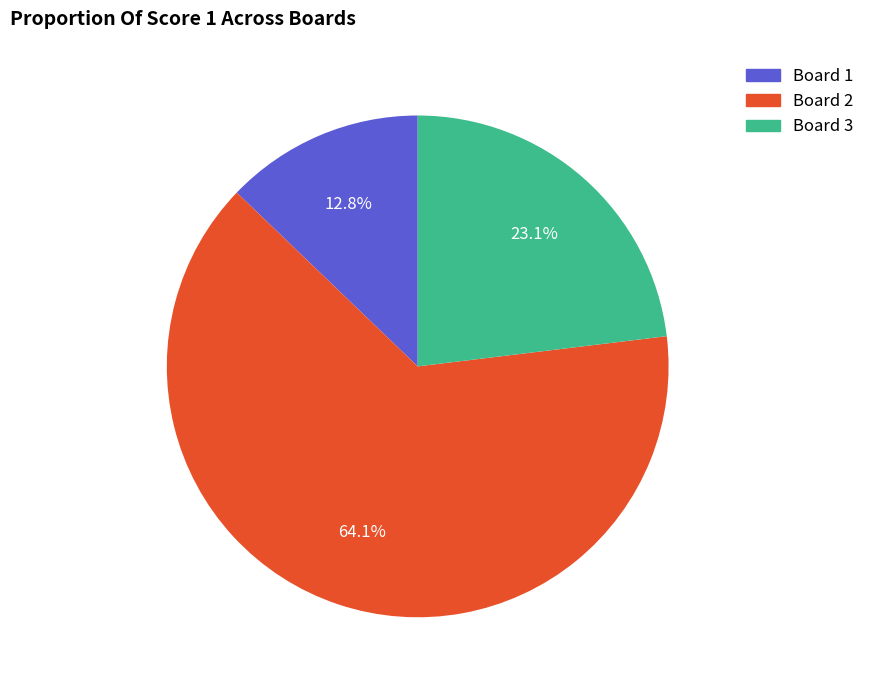

Is there any slice that represents more than half of the pie?

Yes